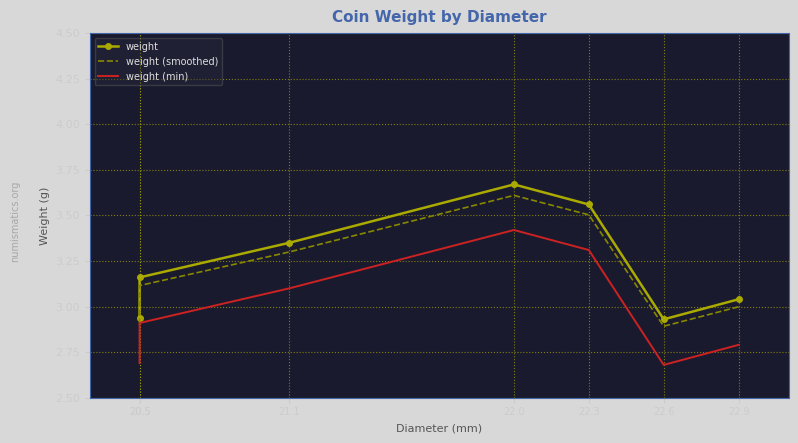

What is the label of the 2nd point from the right?

22.6